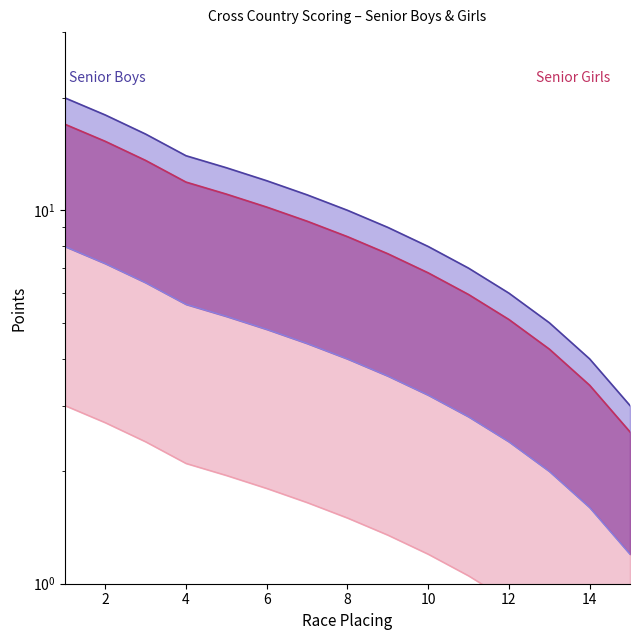

Reading left to right, list all the values displayed in this chart.

Senior Boys upper: 20.0	18.0	16.0	14.0	13.0	12.0	11.0	10.0	9.0	8.0	7.0	6.0	5.0	4.0	3.0
Senior Boys lower: 8.0	7.2	6.4	5.6	5.2	4.8	4.4	4.0	3.6	3.2	2.8	2.4	2.0	1.6	1.2
Senior Girls upper: 17.0	15.3	13.6	11.9	11.0	10.2	9.3	8.5	7.6	6.8	6.0	5.1	4.2	3.4	2.5
Senior Girls lower: 3.0	2.7	2.4	2.1	1.9	1.8	1.6	1.5	1.3	1.2	1.1	0.9	0.8	0.6	0.4